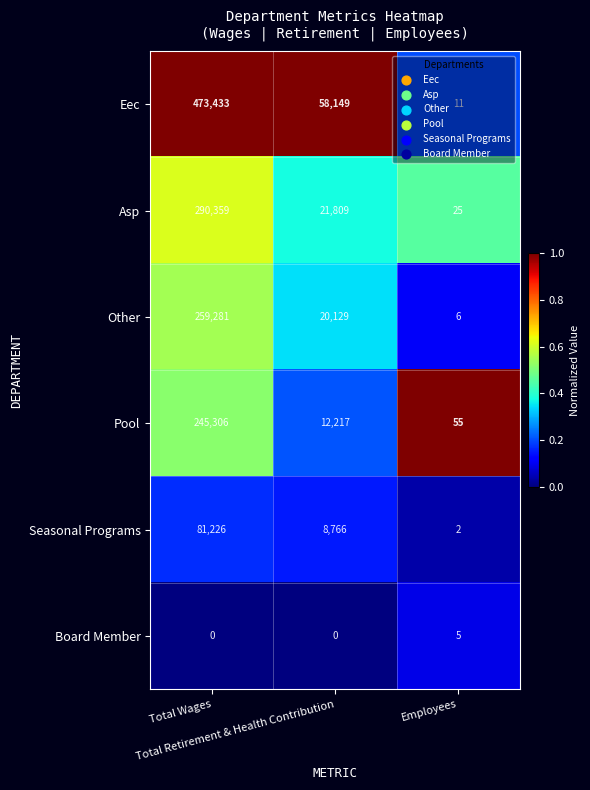

What is the sum of all Seasonal Programs values?

89994